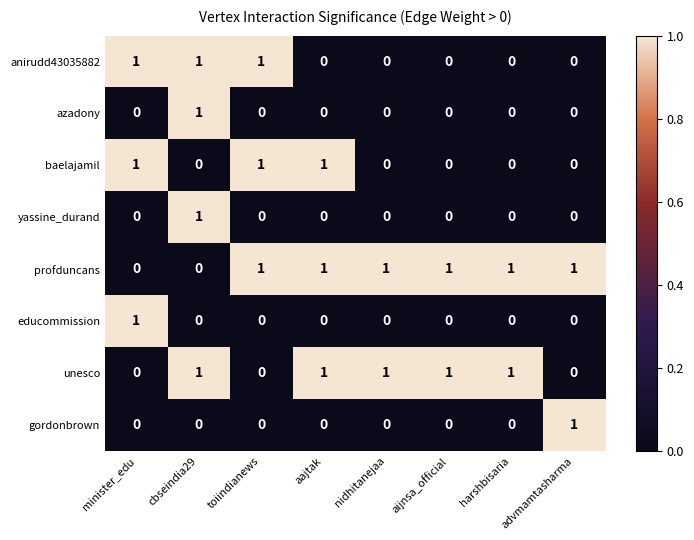

Count the number of categories in the chart.

8